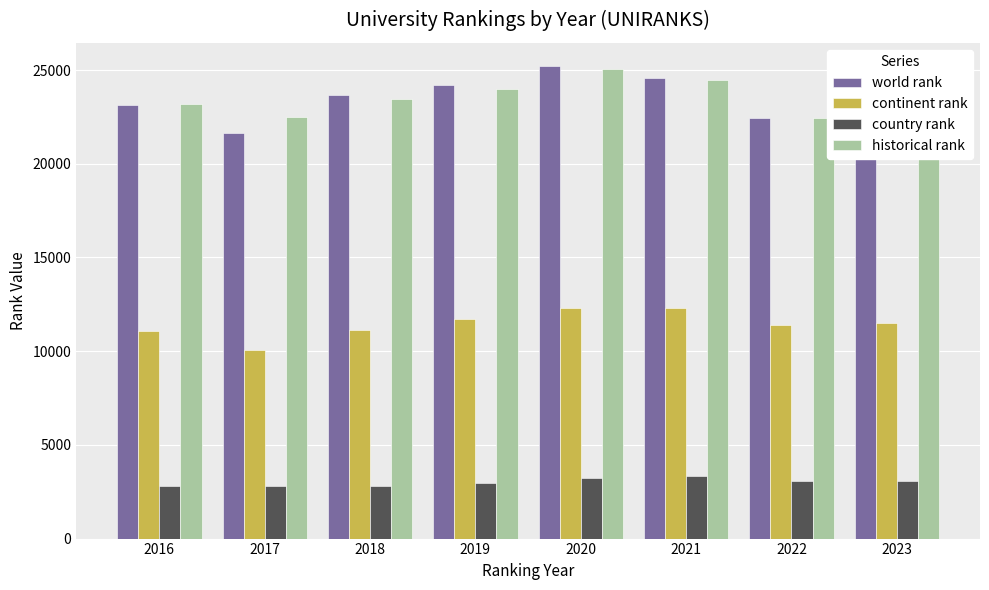

At how many categories does at least one series exceed 20820?

8